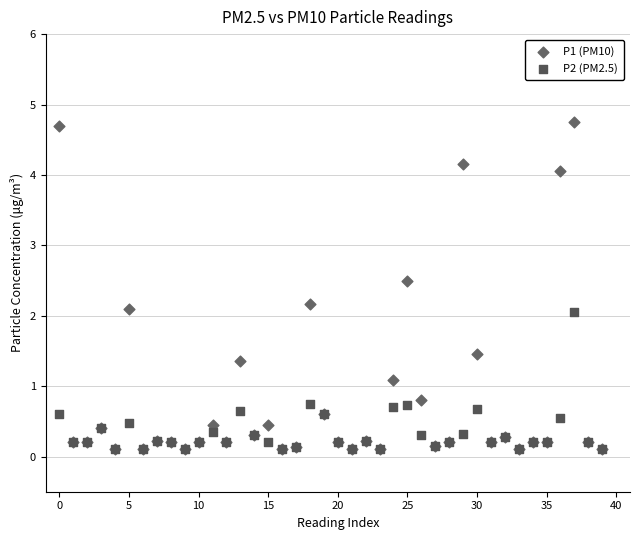

What are all the series names shown in the legend?

P1 (PM10), P2 (PM2.5)